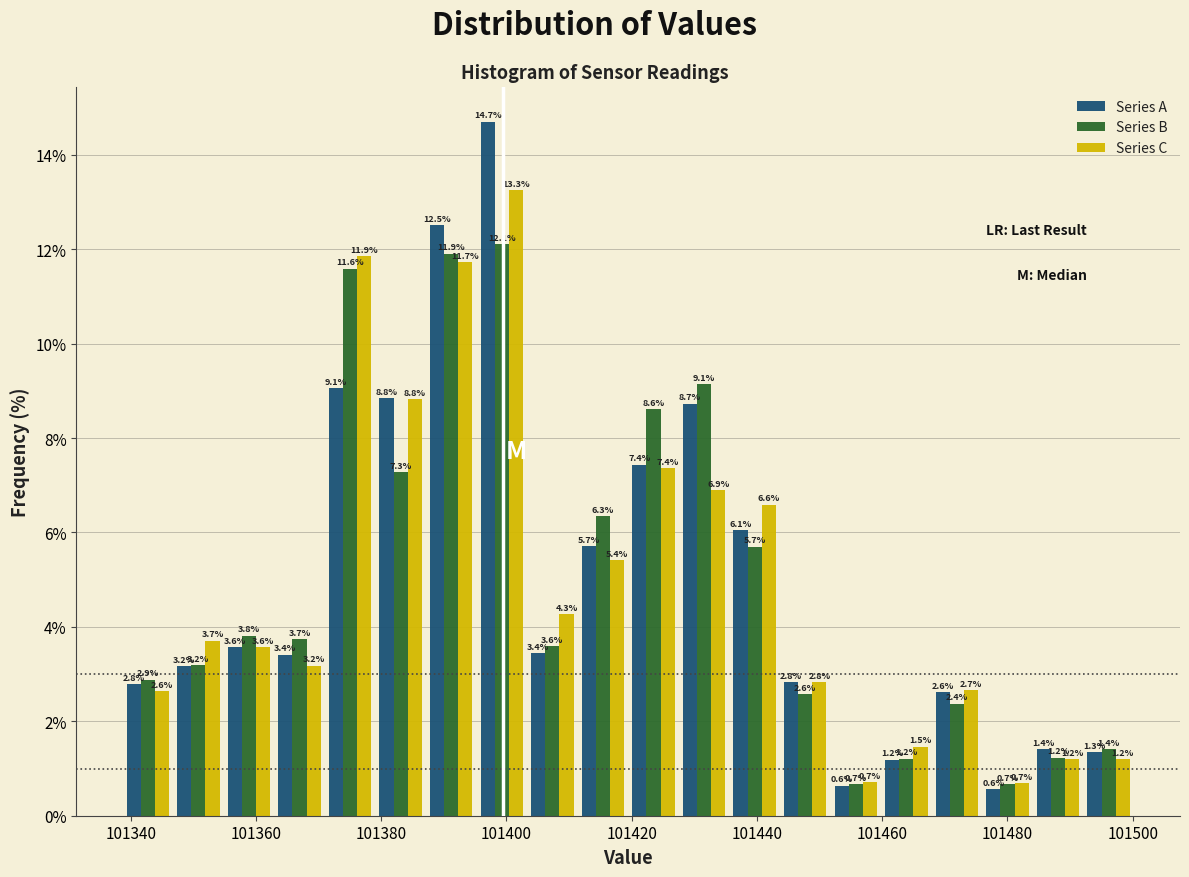

In the Series B series, which range on the x-axis has the tallest bar?

101396 to 101404